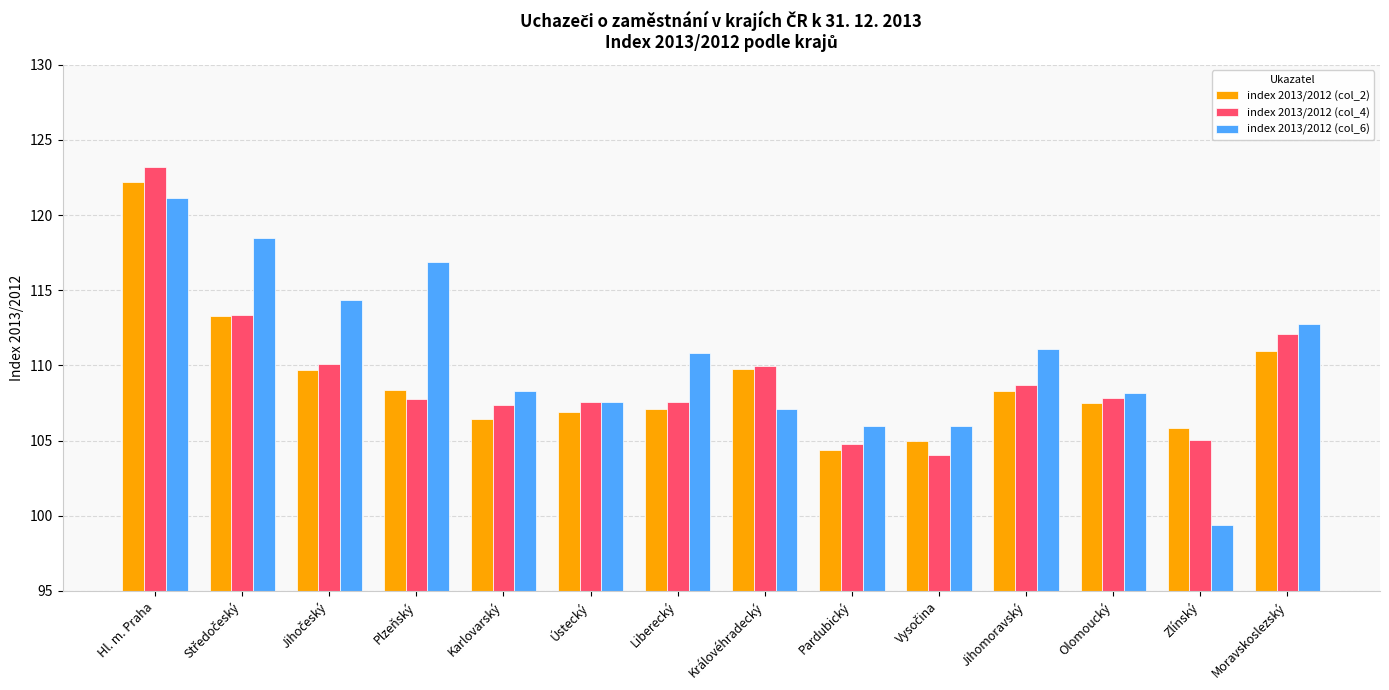

Which label corresponds to the smallest value in the chart?

Zlínský